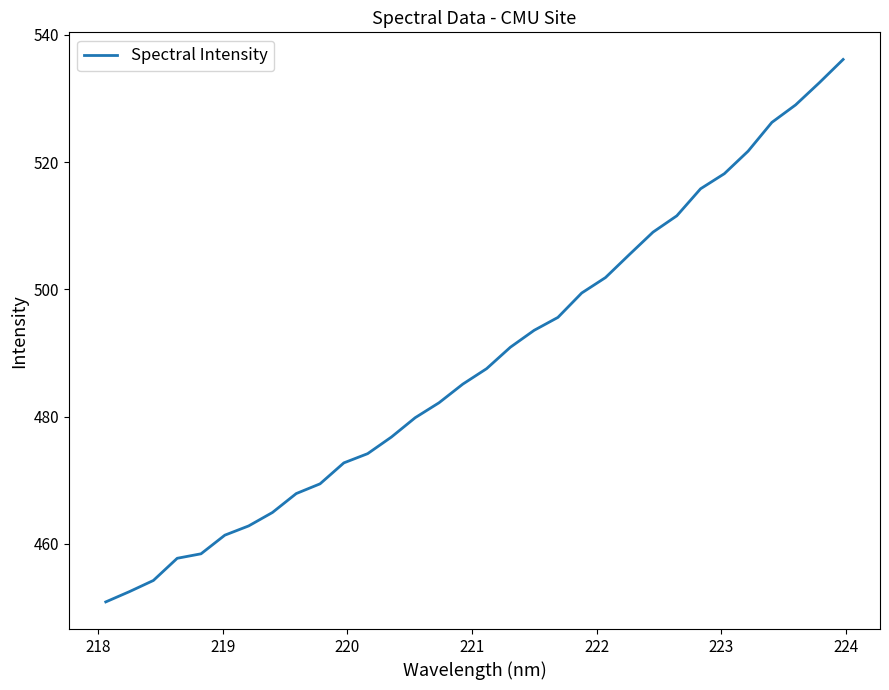

Is this an area chart (filled region under the line)?

No